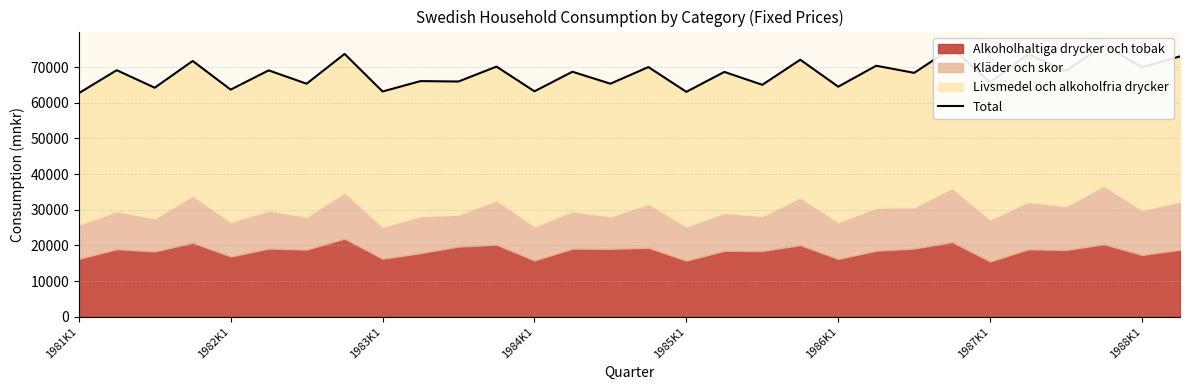

What is the maximum value shown in the chart?

76174